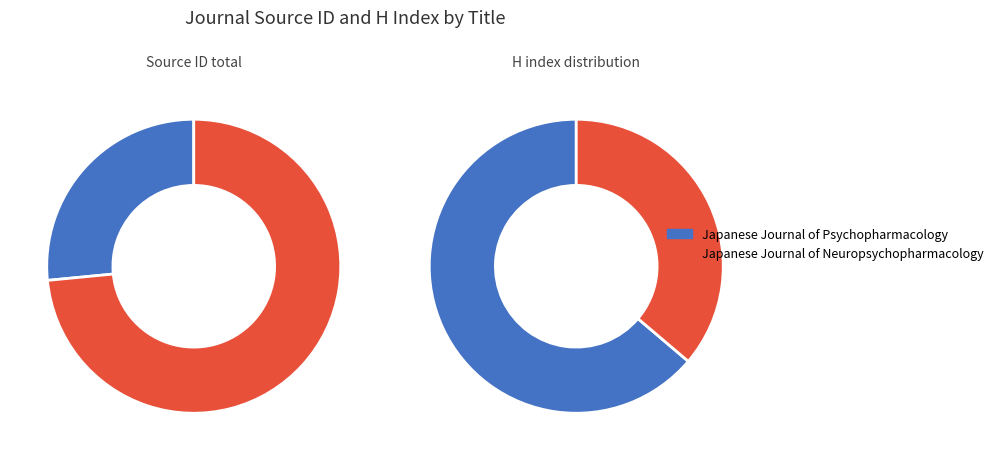

How much of the chart is everything except Japanese Journal of Psychopharmacology?

73.5%